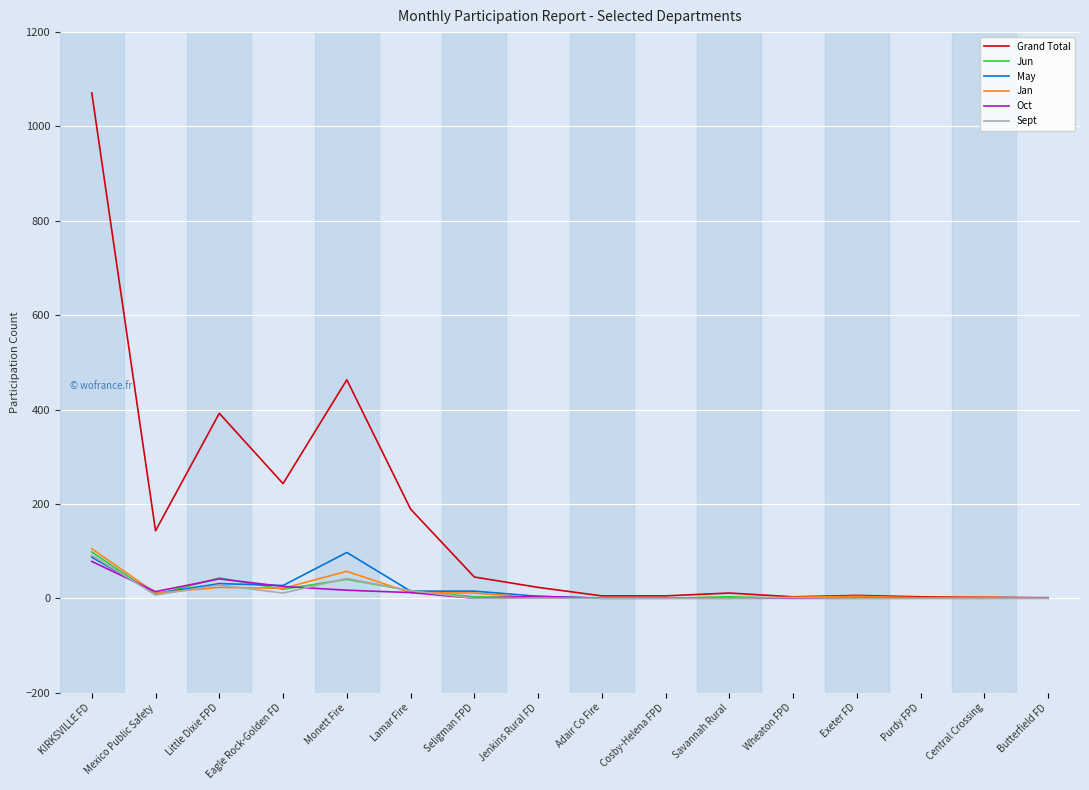

Which label corresponds to the largest value in the chart?

KIRKSVILLE FD